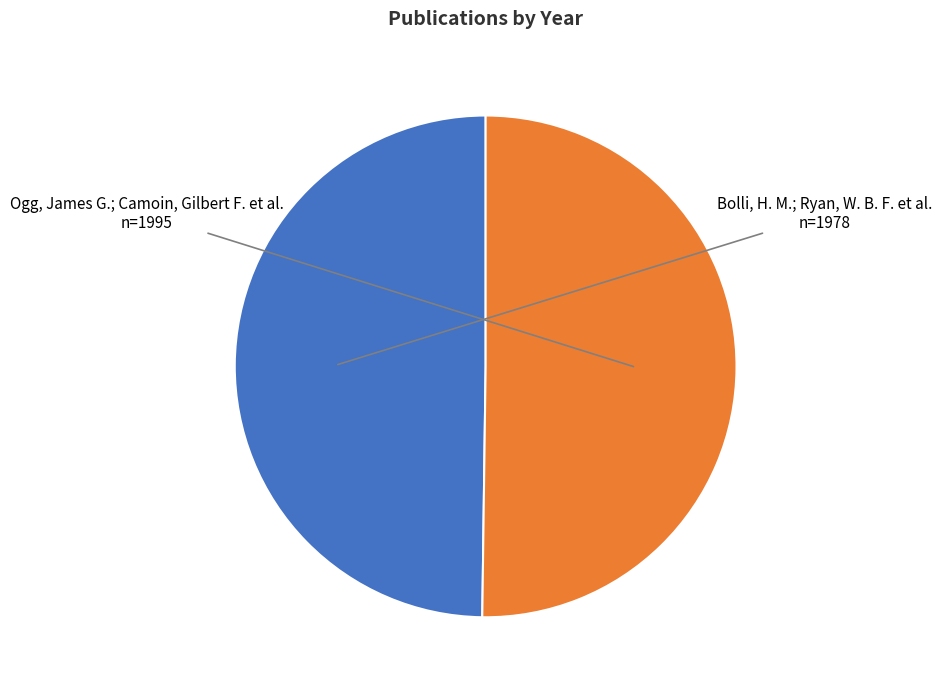

The Bolli, H. M.; Ryan, W. B. F. et al. slice represents 50% of the pie. True or false?

True